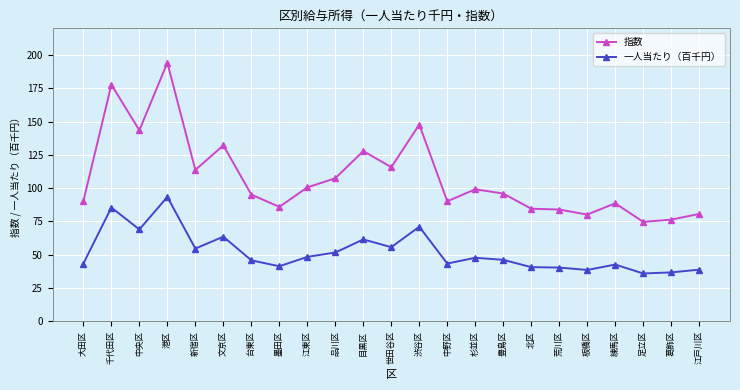

What is the greatest value displayed?

194.2